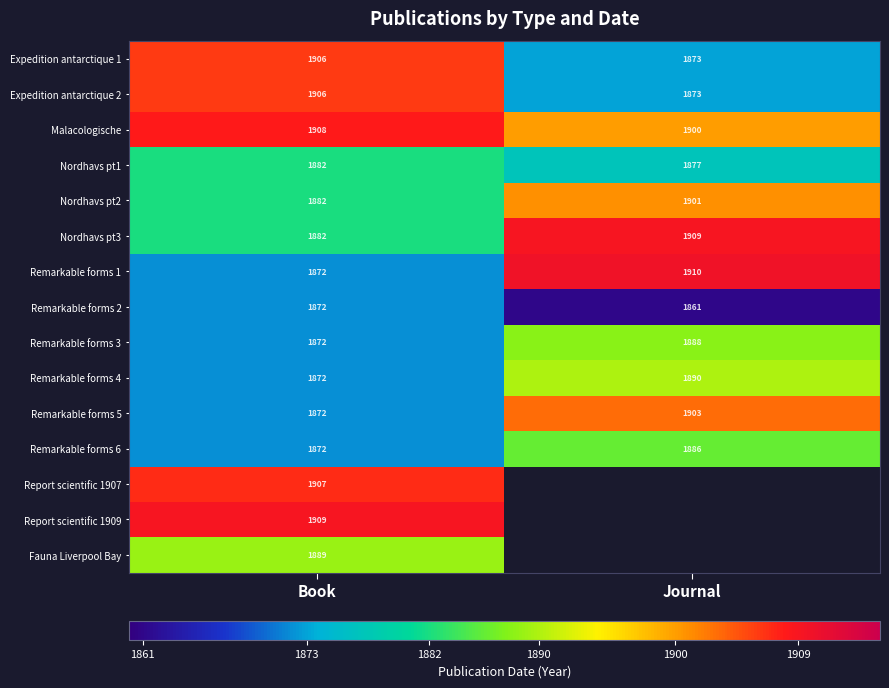

What is the difference between the Nordhavs pt3 values at Journal and Book?

27